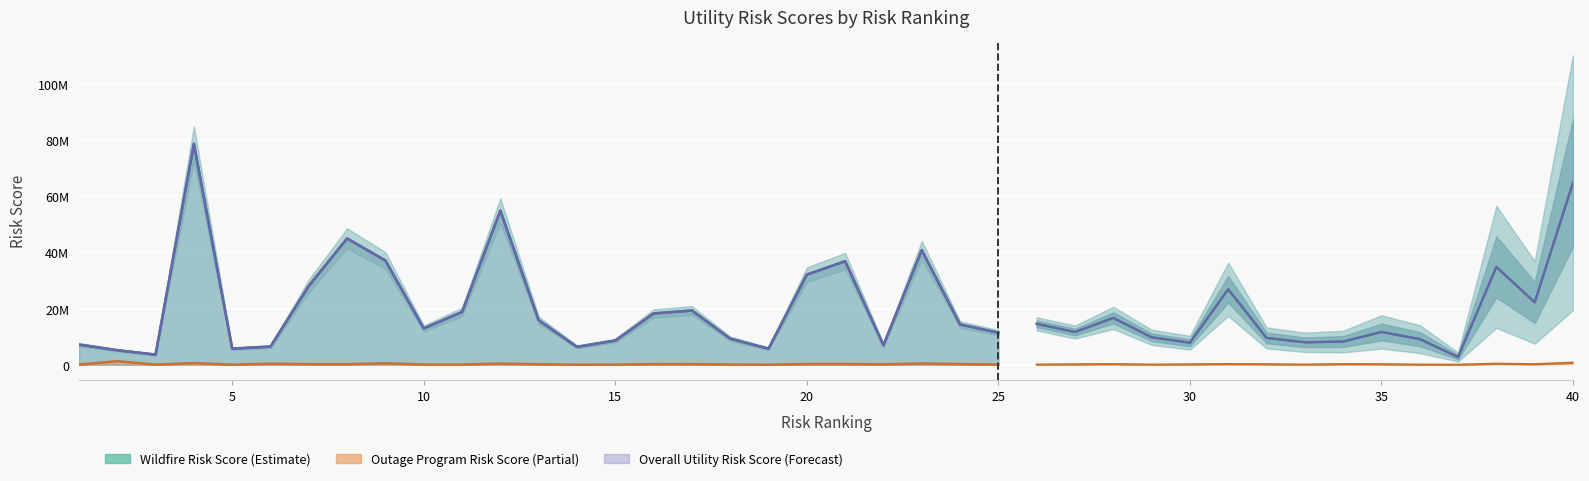

True or false: Wildfire Risk Score and Outage Program Risk Score cross at least once.

False